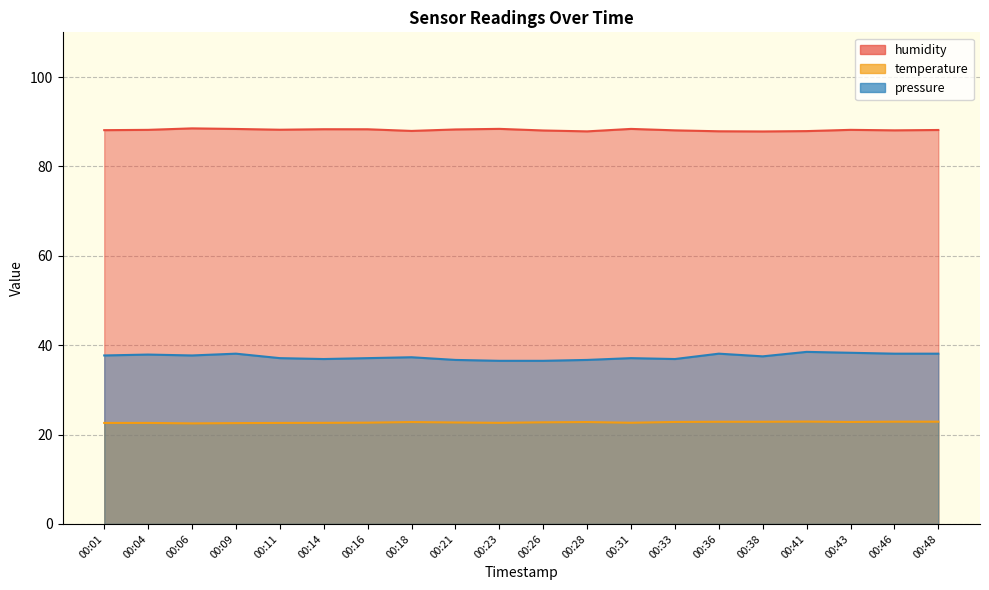

Which series has the largest total across all categories?

humidity